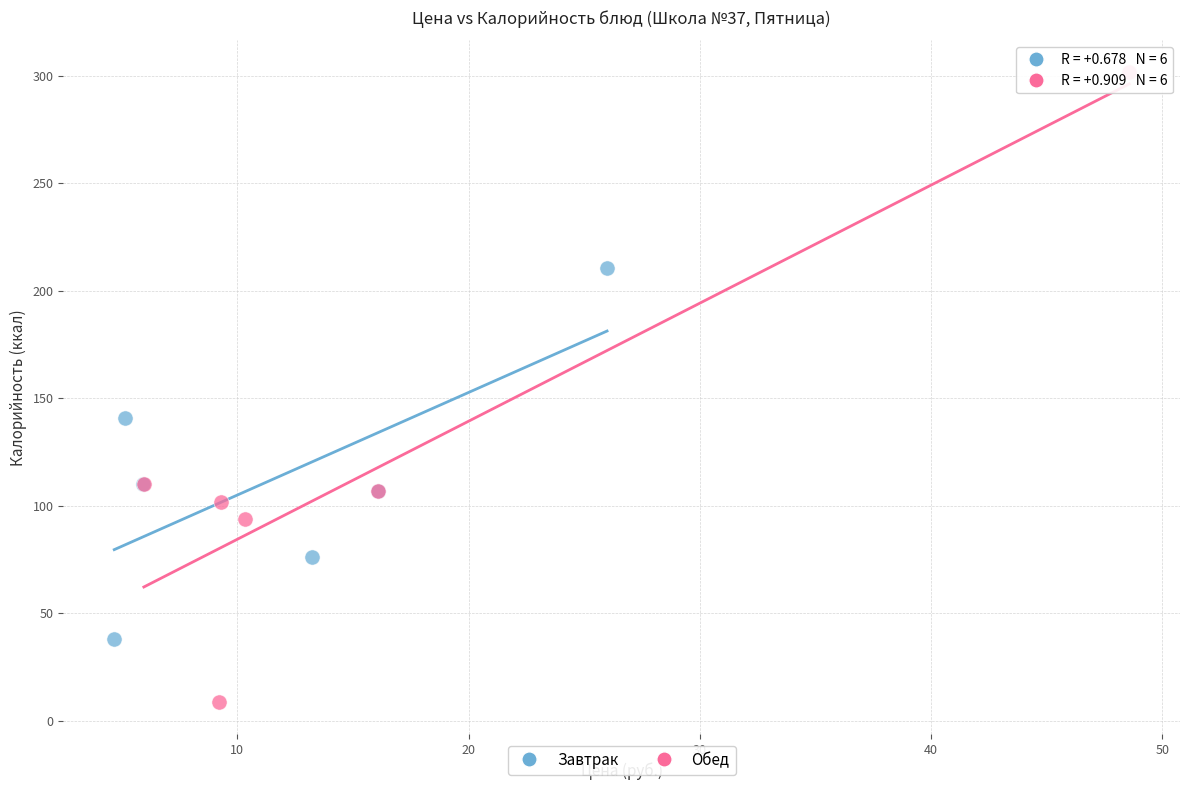

Which series reaches the maximum Y coordinate?

Обед